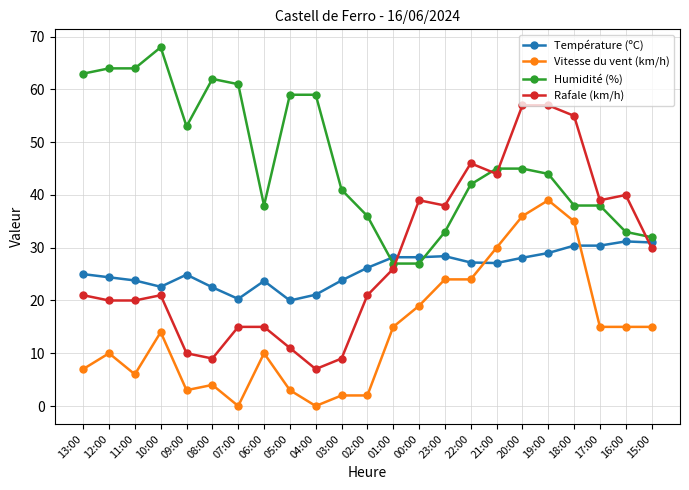

True or false: Rafale (km/h) and Température (ºC) cross at least once.

True